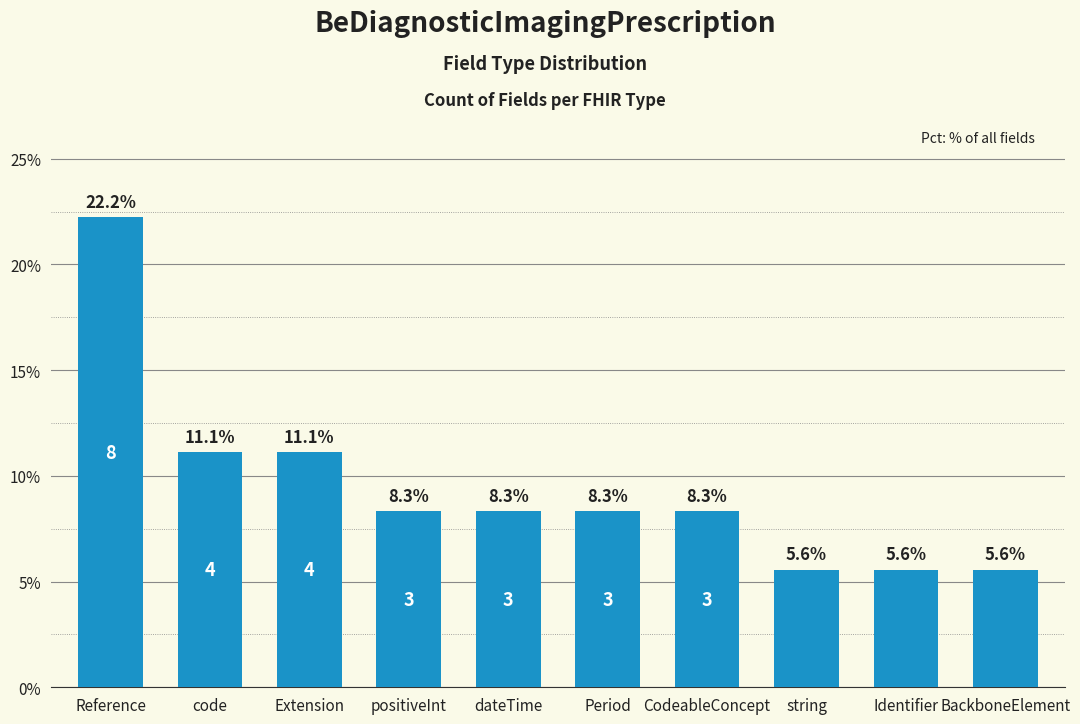

At which label does the data first exceed 8?

Reference